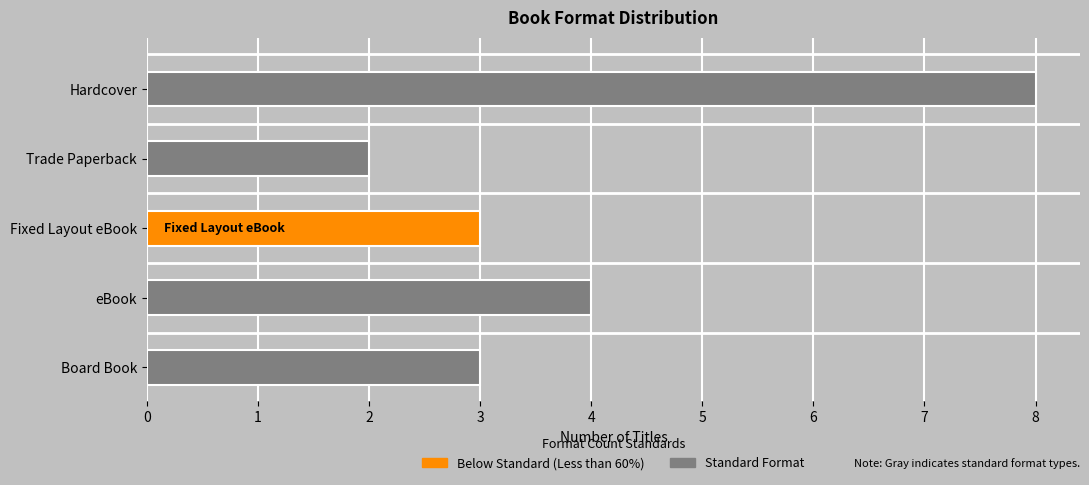

How many values are between 3 and 4?

3